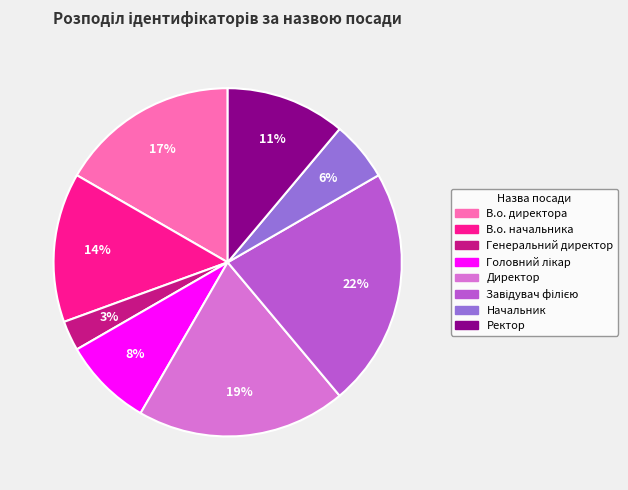

What is the smallest slice in the pie chart?

Генеральний директор